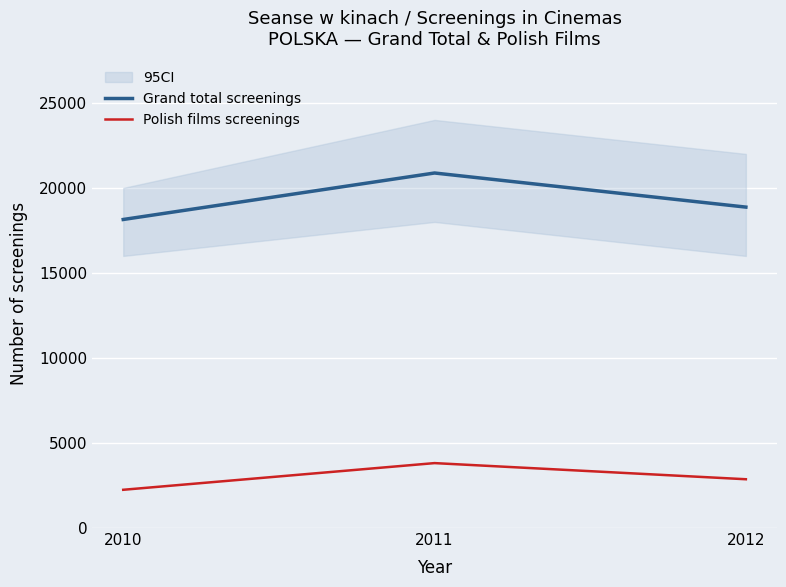

True or false: Grand total screenings has a value of 20878 at 2011.

True